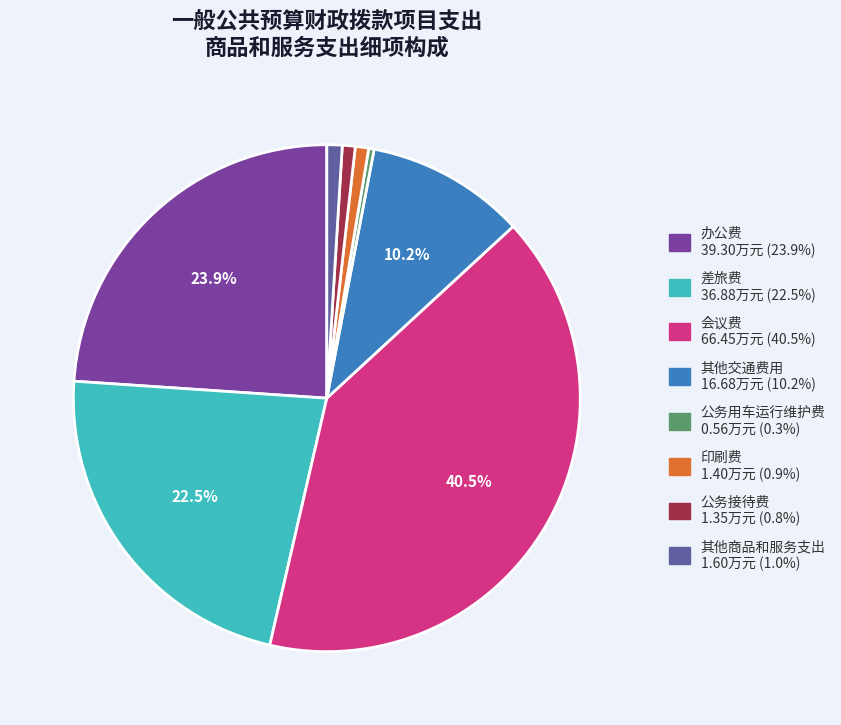

What percentage is NOT represented by 差旅费 36.88万元 (22.5%)?

77.5%